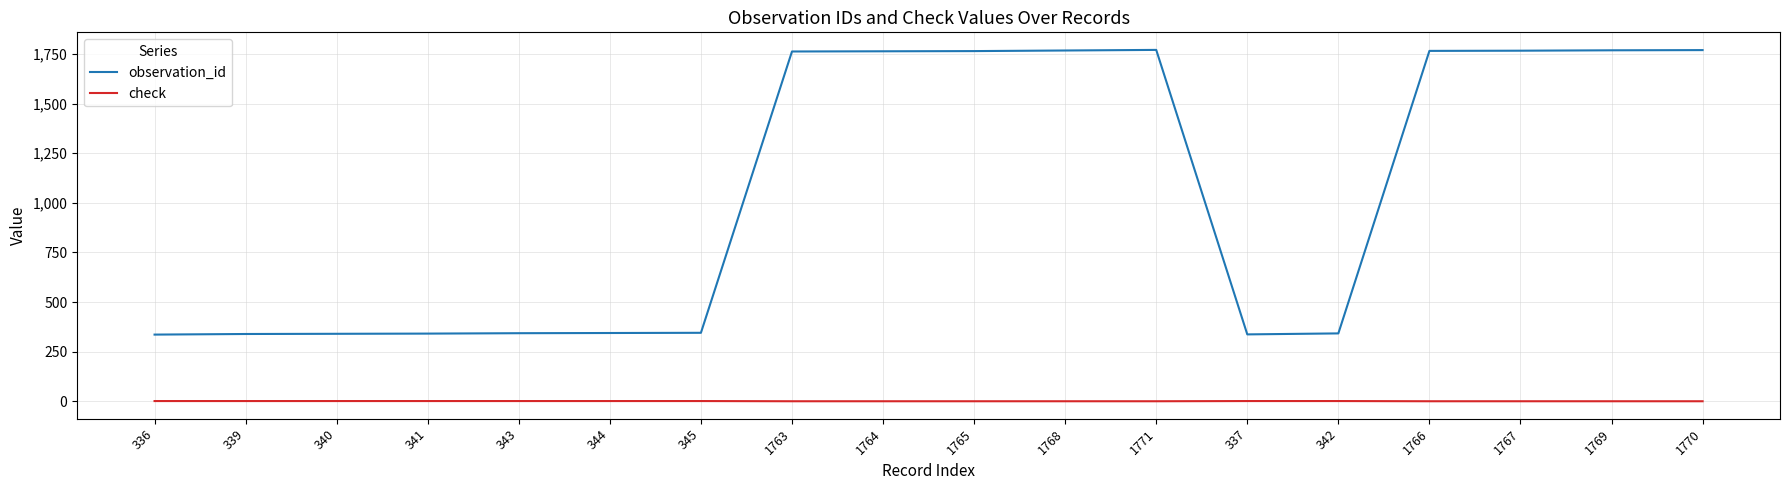

Is this an area chart (filled region under the line)?

No